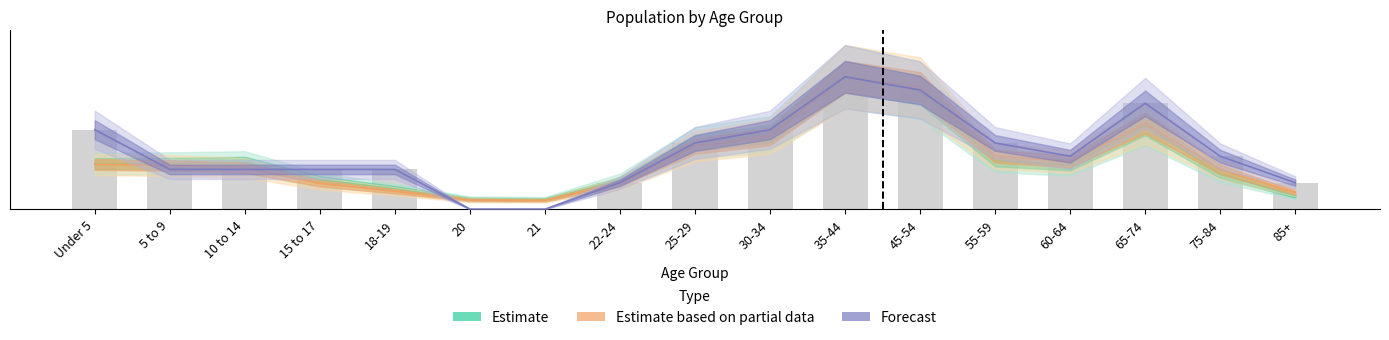

What is the sum of all Forecast values?

7.3